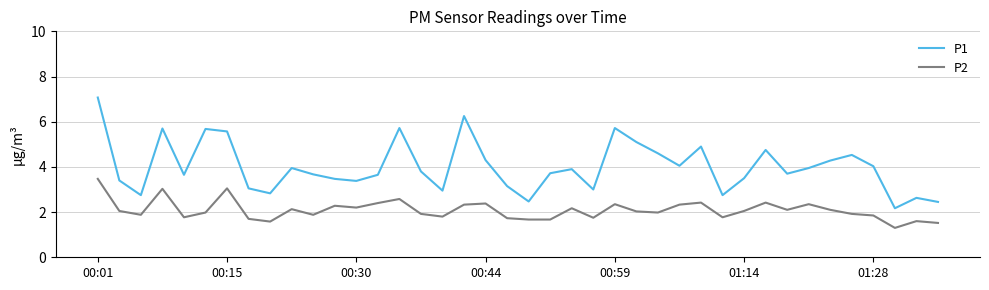

Which series has the largest total across all categories?

P1